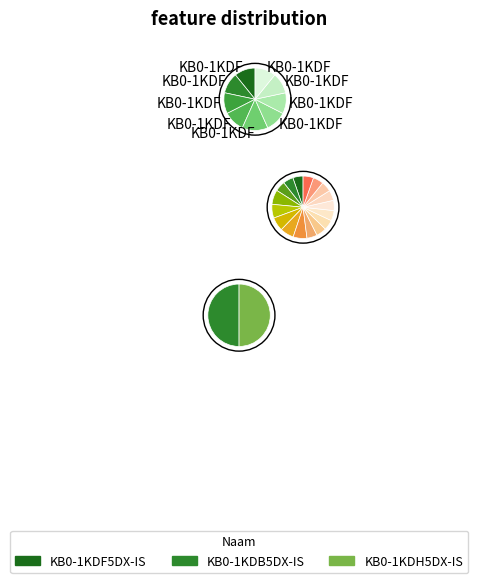

To the nearest percent, what is the difference between the largest and smallest slice percentages?

1%